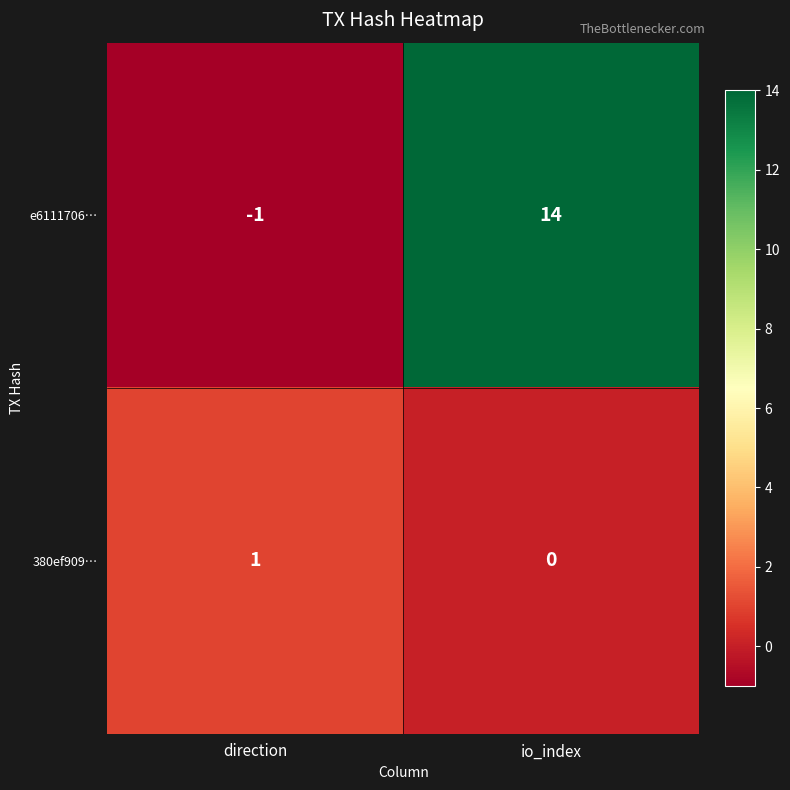

What is the difference between the e6111706… values at io_index and direction?

15